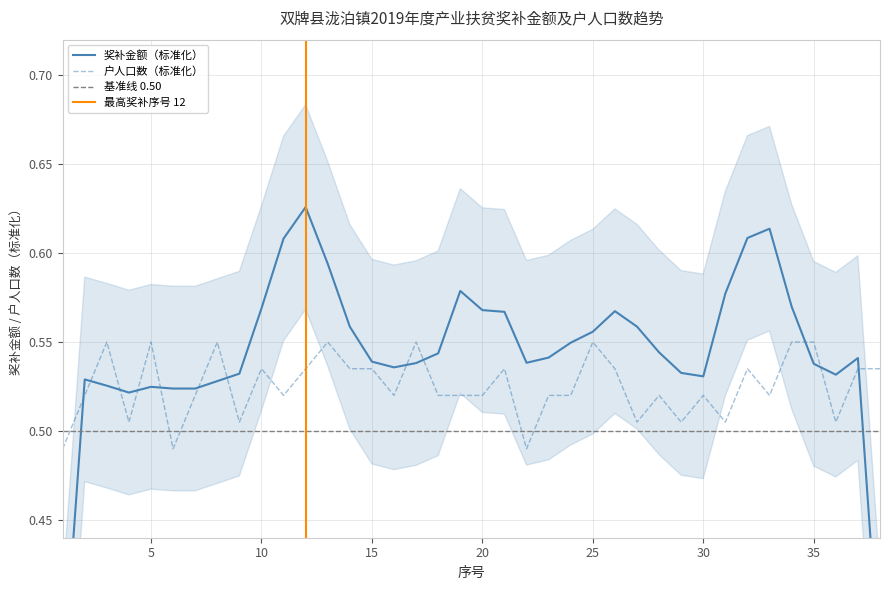

Which has a higher value, 1 or 32?

32